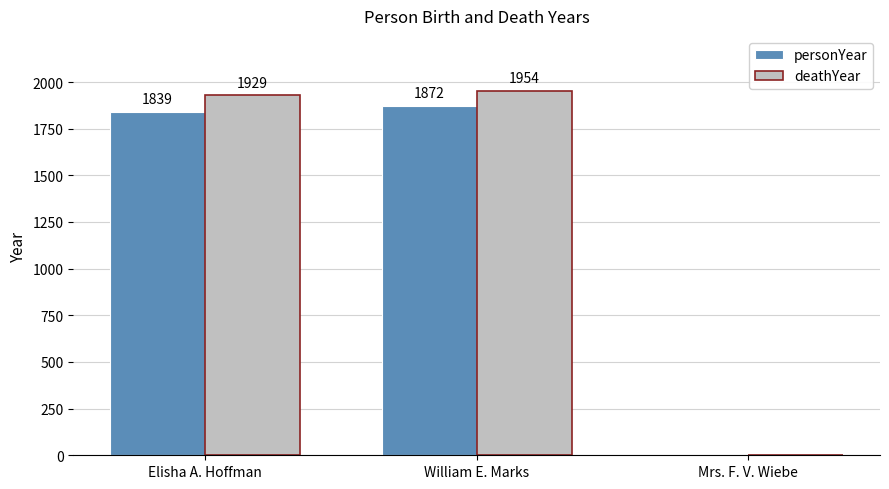

What are all the series names shown in the legend?

personYear, deathYear